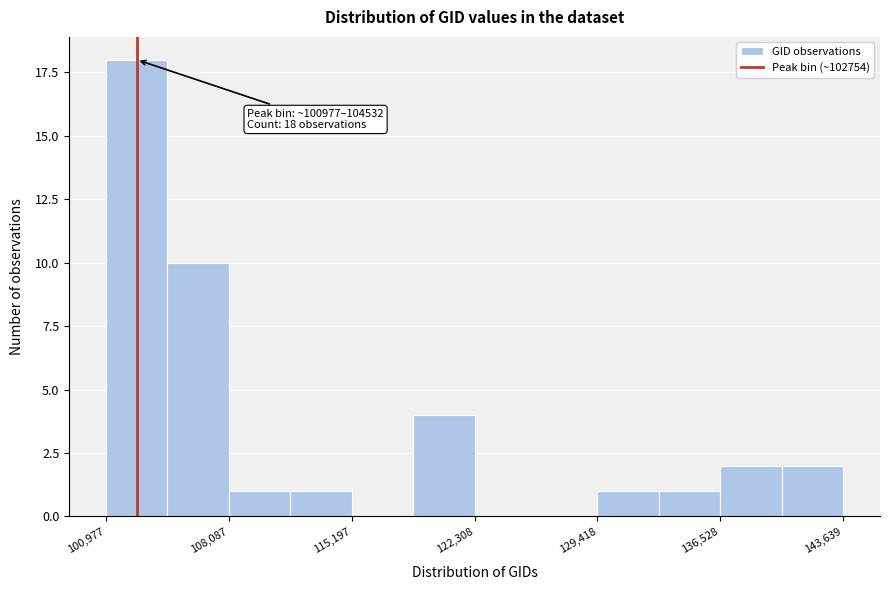

Read against the x-axis, roughly where is the centre of the tallest bar?

103000